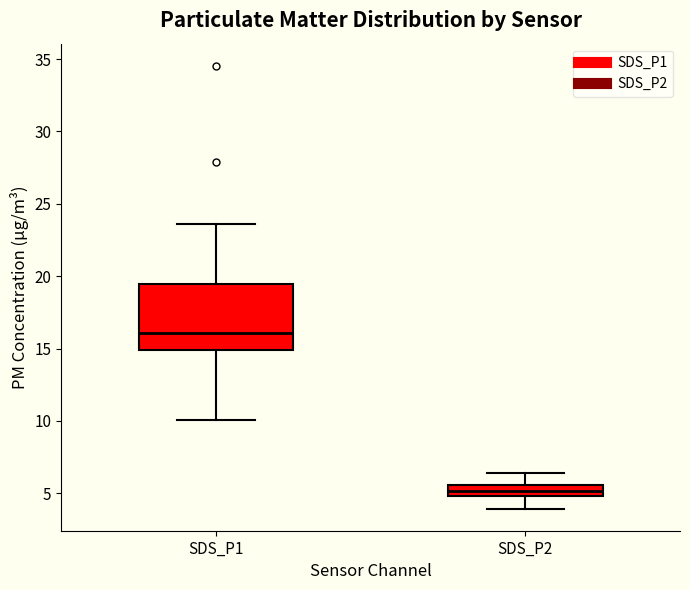

Where is the upper edge of the box for SDS_P2 on the y-axis? The values are not printed on the chart, so give them approximately, as read against the axis.

5.5